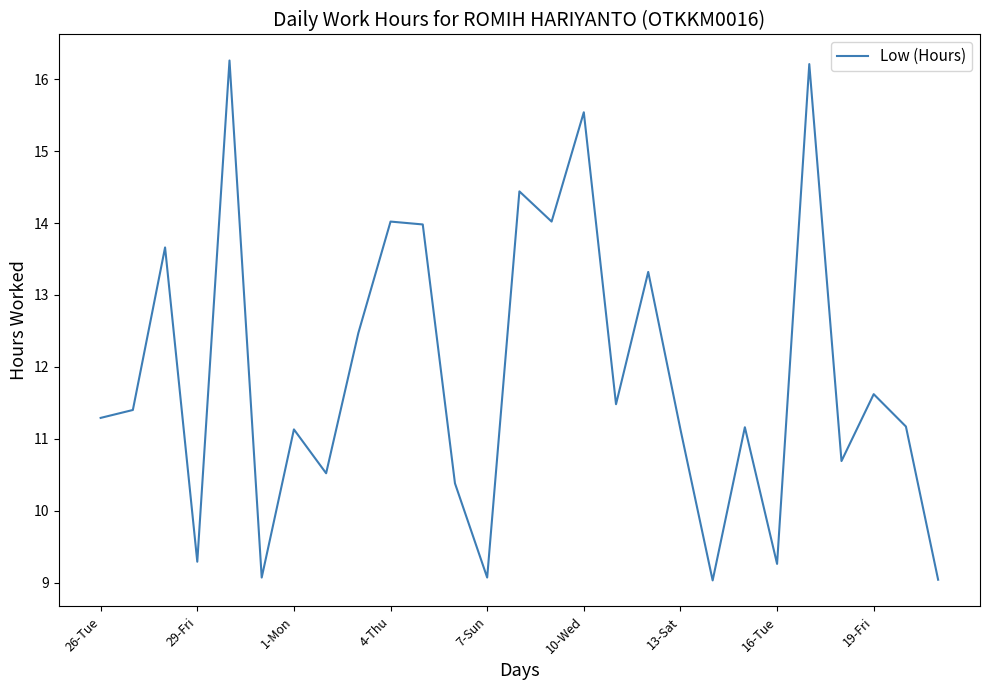

What is the difference between the maximum and minimum values?

7.2